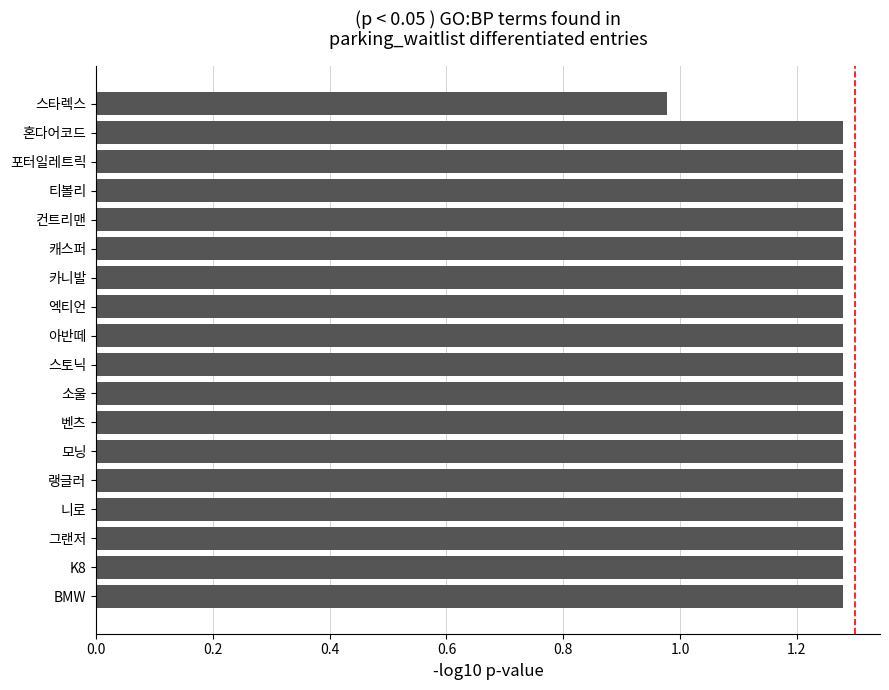

What is the difference between the maximum and minimum values?

0.3